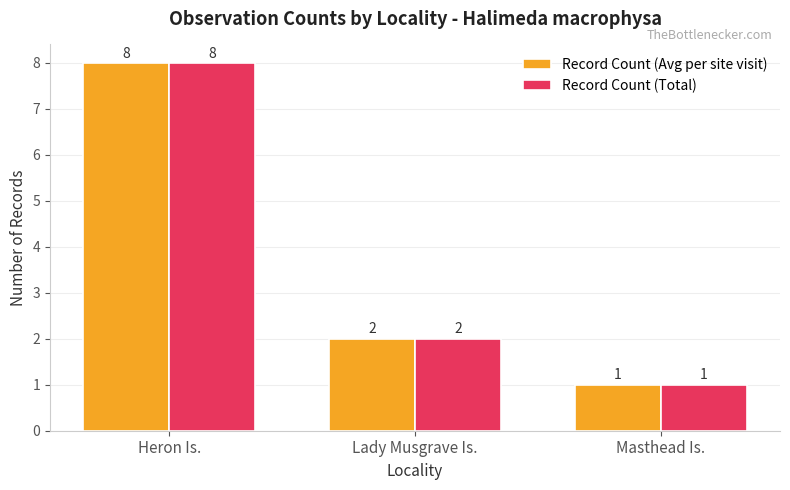

True or false: Record Count (Total) has a value of 1 at Lady Musgrave Is..

False